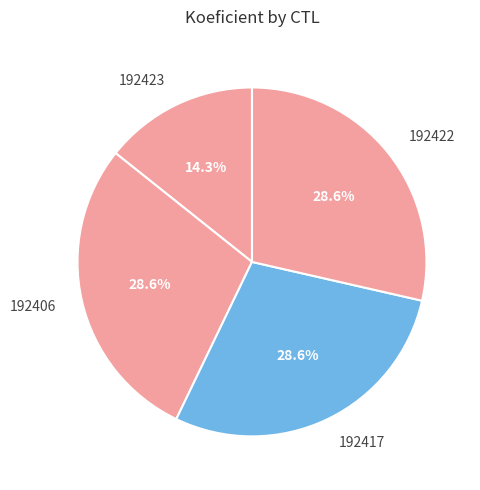

To the nearest percent, what portion does 192417 represent?

29%